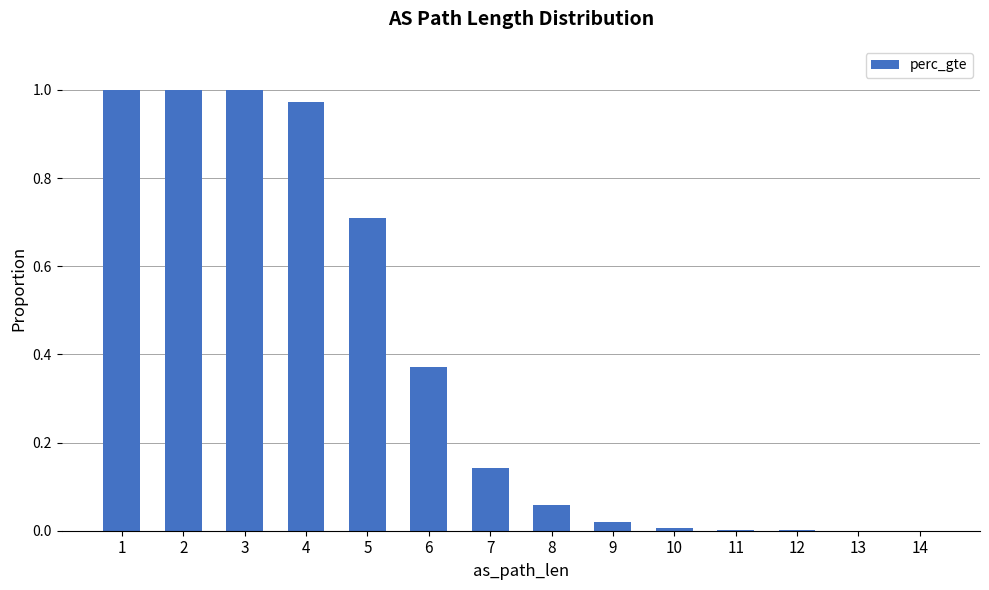

Is it true that the value at 6 is 0.2?

False